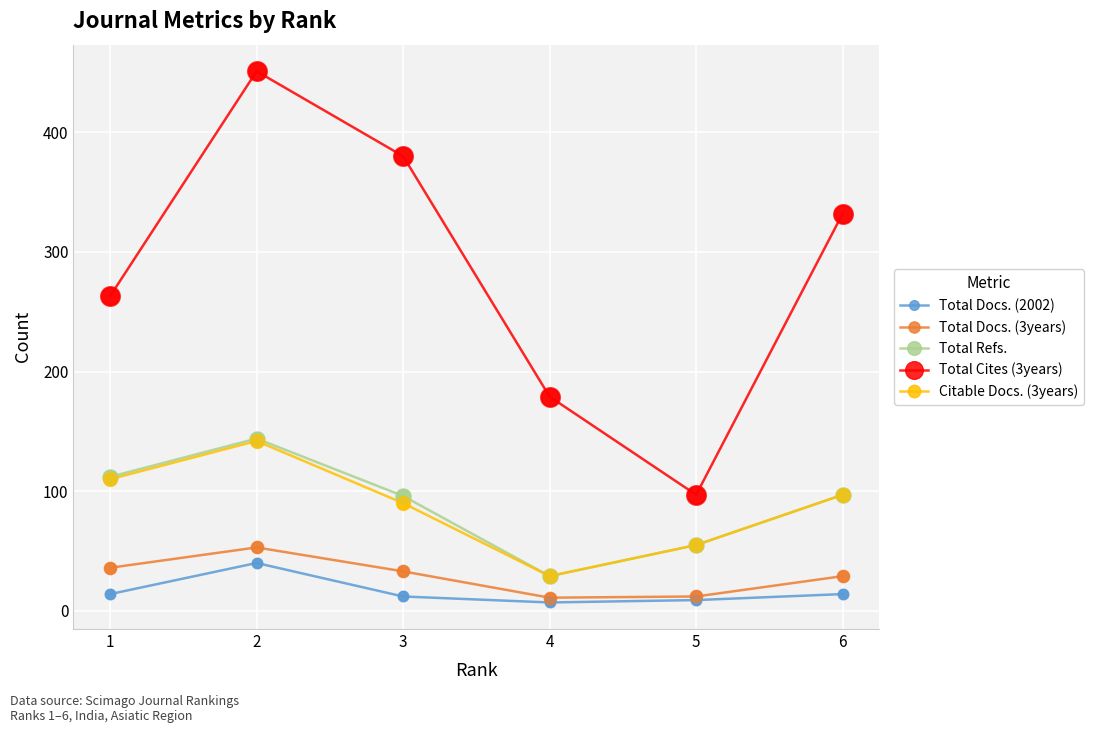

What is the total value across all series at 6?

569